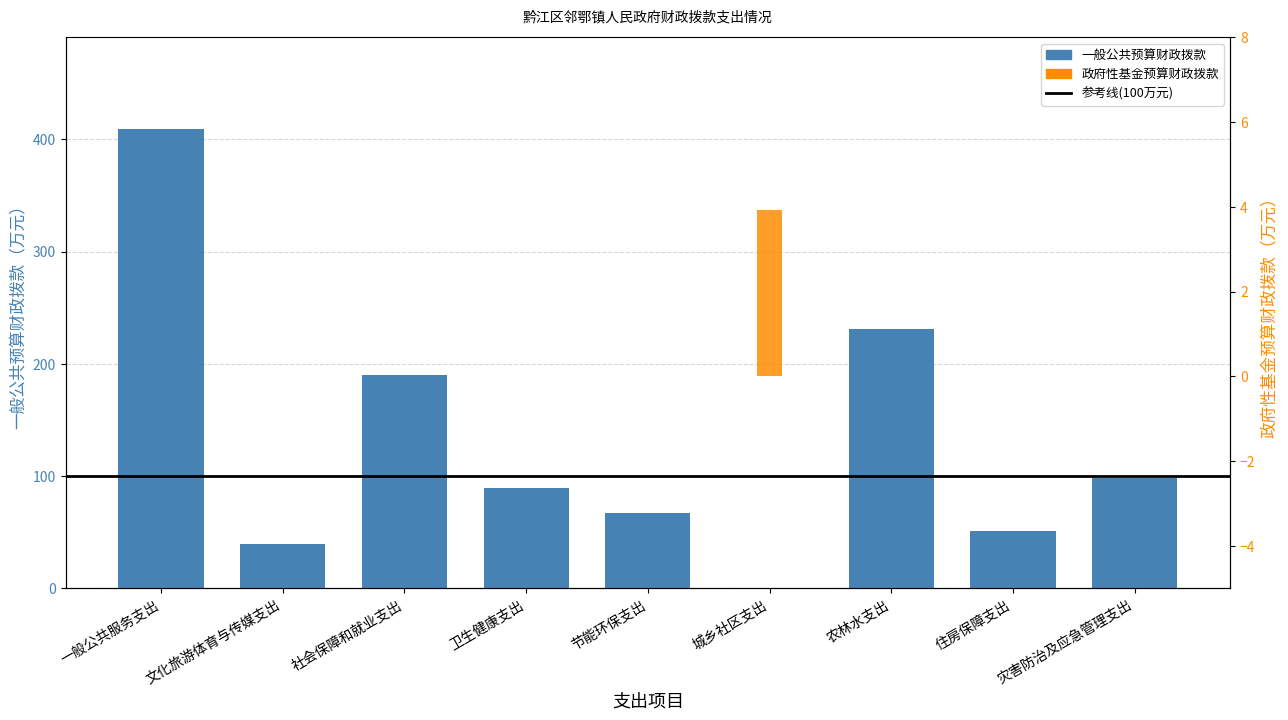

How many positive values does the 一般公共预算财政拨款 series have?

8